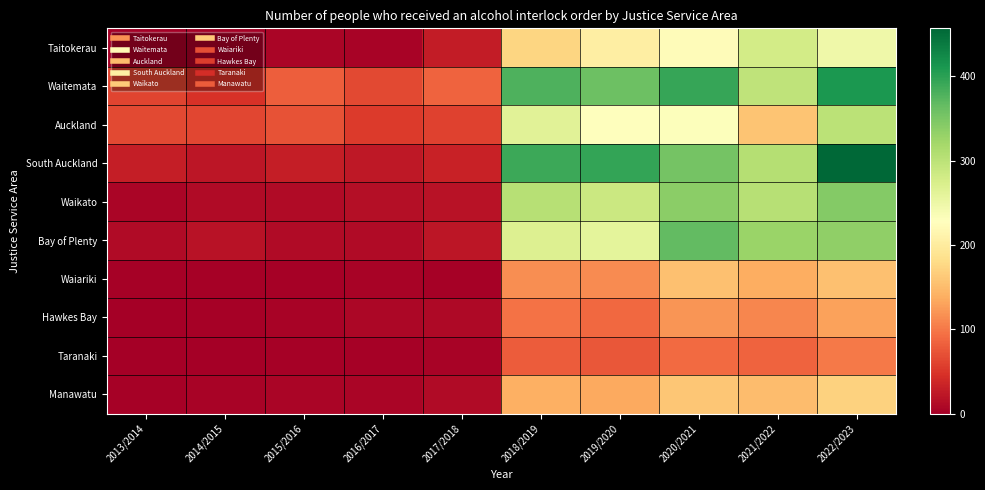

What is the maximum value shown in the chart?

457